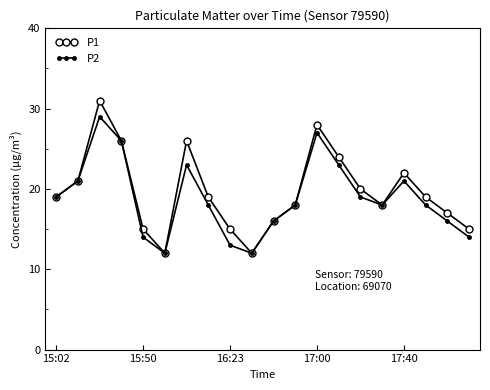

Reading left to right, list all the values displayed in this chart.

P1: 19	21	31	26	15	12	26	19	15	12	16	18	28	24	20	18	22	19	17	15
P2: 19	21	29	26	14	12	23	18	13	12	16	18	27	23	19	18	21	18	16	14